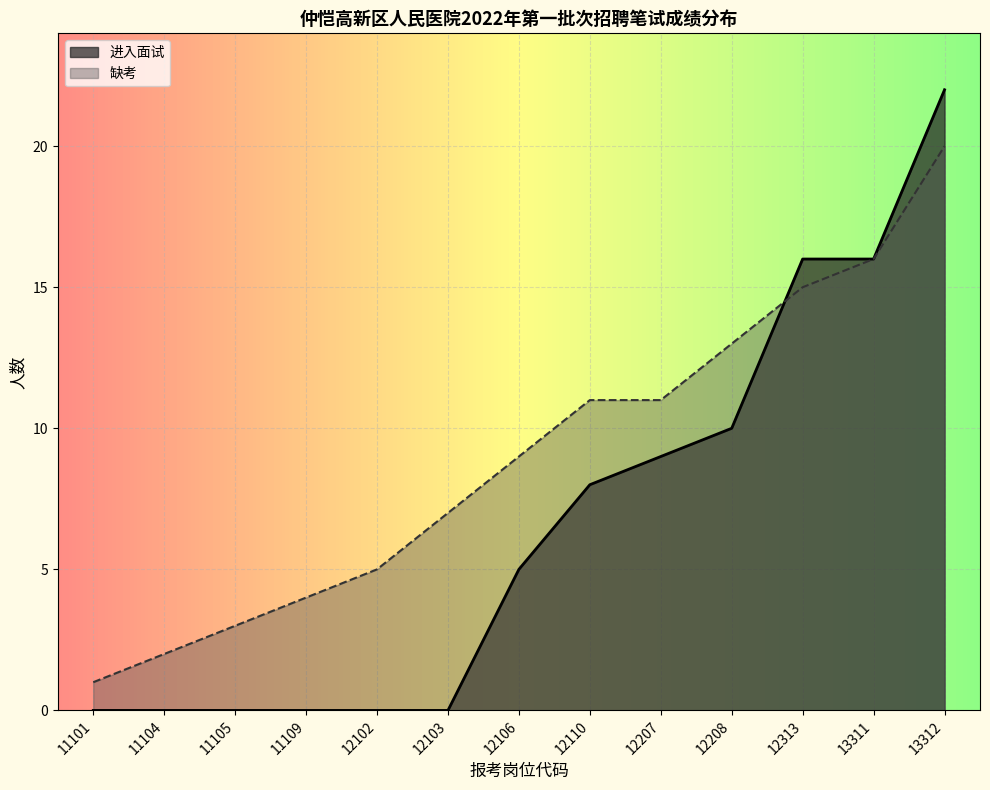

What is the smallest value displayed?

0